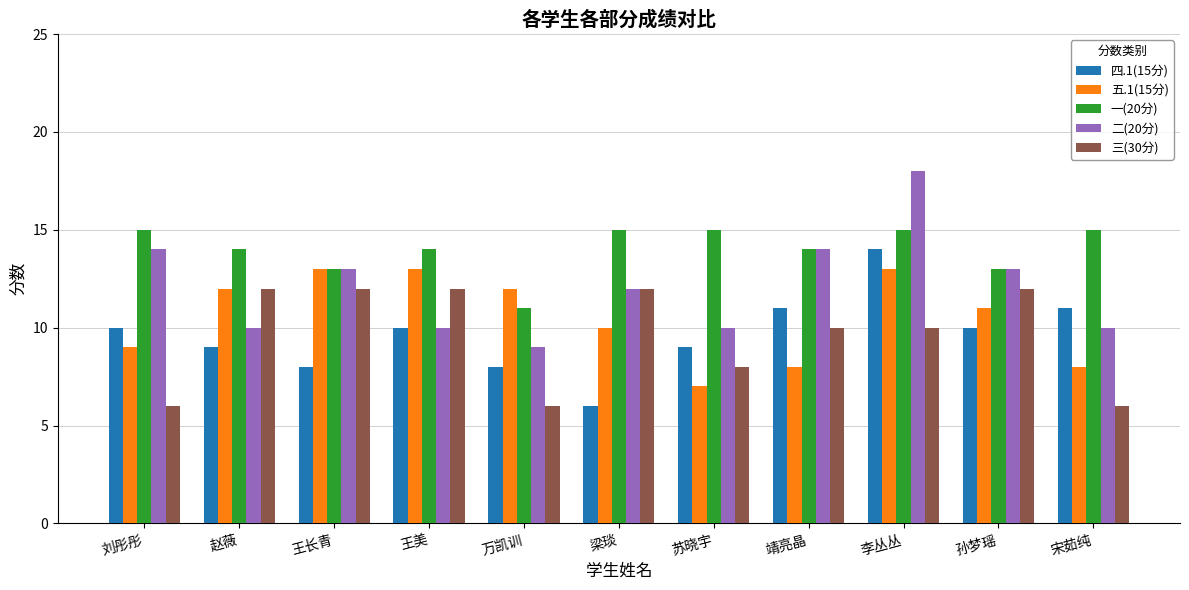

How many series are shown in this chart?

5